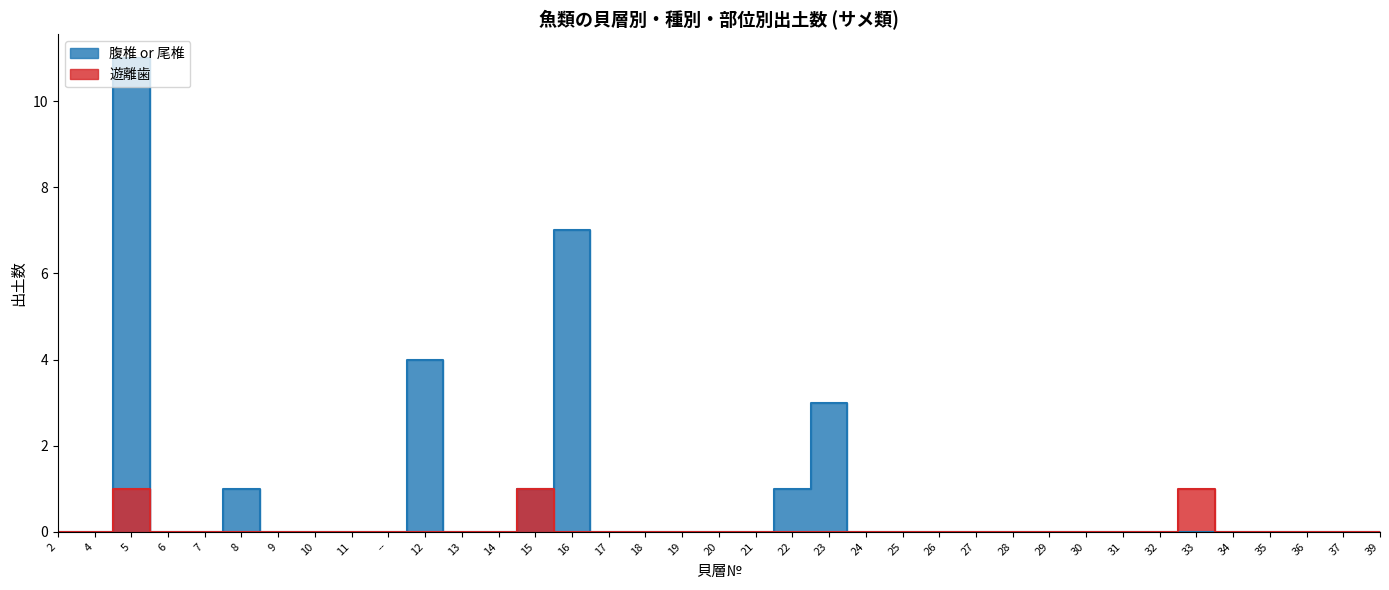

Is the value of 遊離歯 at 28 greater than the value of 腹椎 or 尾椎 at 8?

No